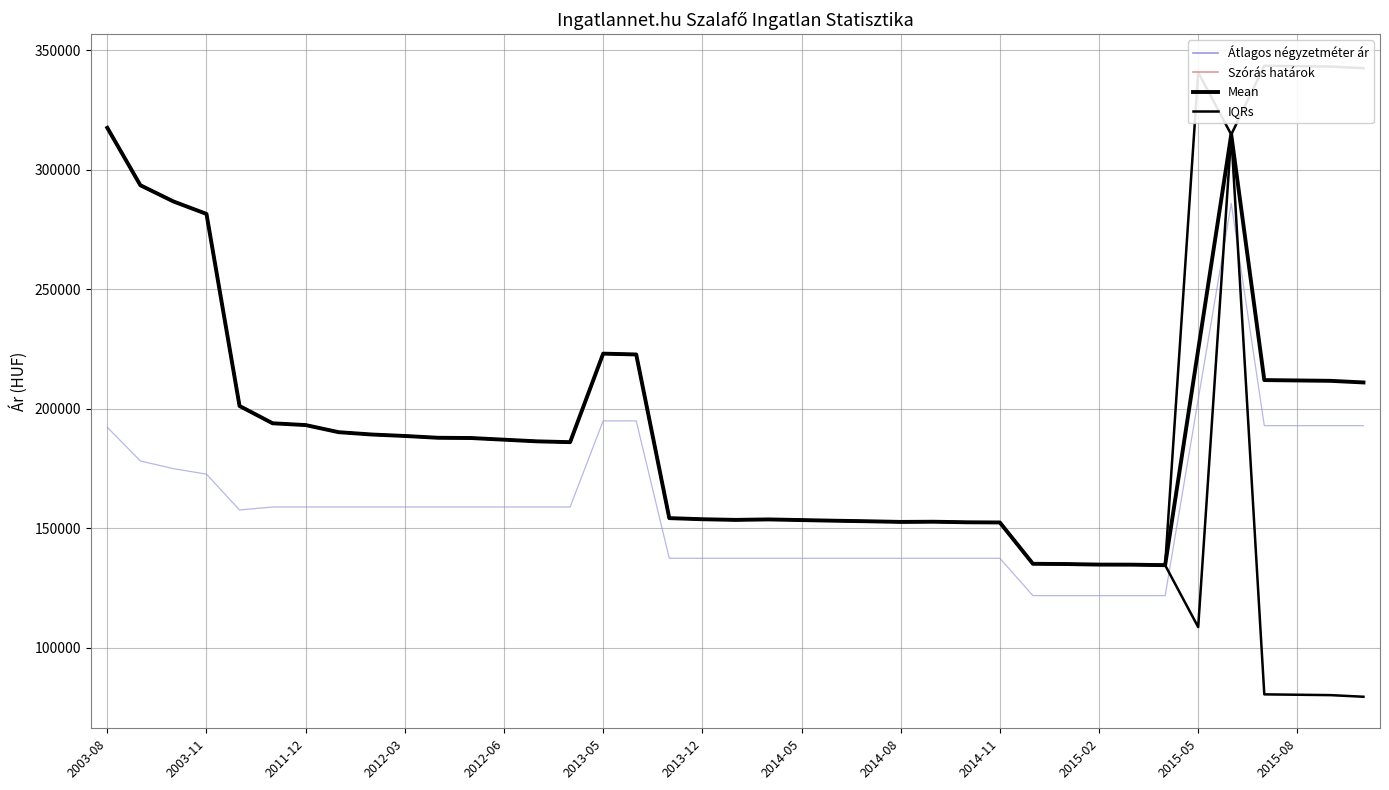

True or false: Szórás alsó határ has a value of 84672 at 16.

False